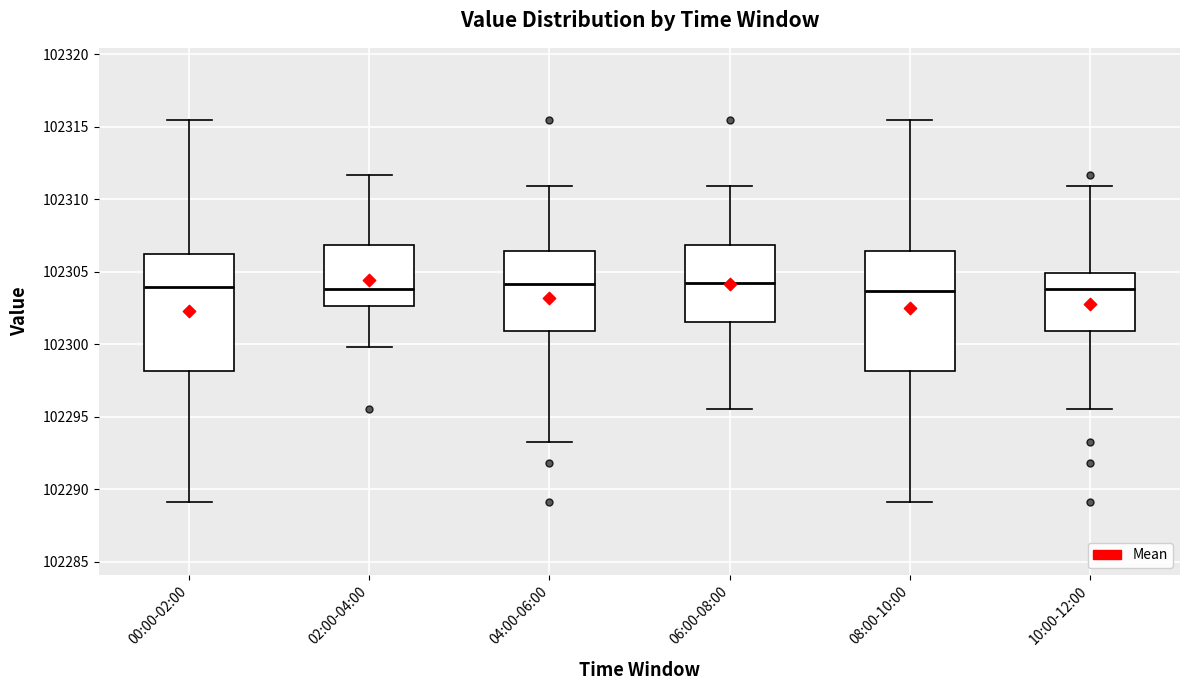

Reading left to right, read every box against the y-axis: the position of its median line, the range the box covers, and the ends of its whiskers. The values are not printed on the chart, so give them approximately, as read against the axis.

00:00-02:00: median 102304.0, box 102298.0 to 102306.0, whiskers 102289.0 to 102315.5
02:00-04:00: median 102304.0, box 102302.5 to 102307.0, whiskers 102300.0 to 102311.5
04:00-06:00: median 102304.0, box 102301.0 to 102306.5, whiskers 102293.5 to 102311.0
06:00-08:00: median 102304.5, box 102301.5 to 102307.0, whiskers 102295.5 to 102311.0
08:00-10:00: median 102303.5, box 102298.0 to 102306.5, whiskers 102289.0 to 102315.5
10:00-12:00: median 102304.0, box 102301.0 to 102305.0, whiskers 102295.5 to 102311.0